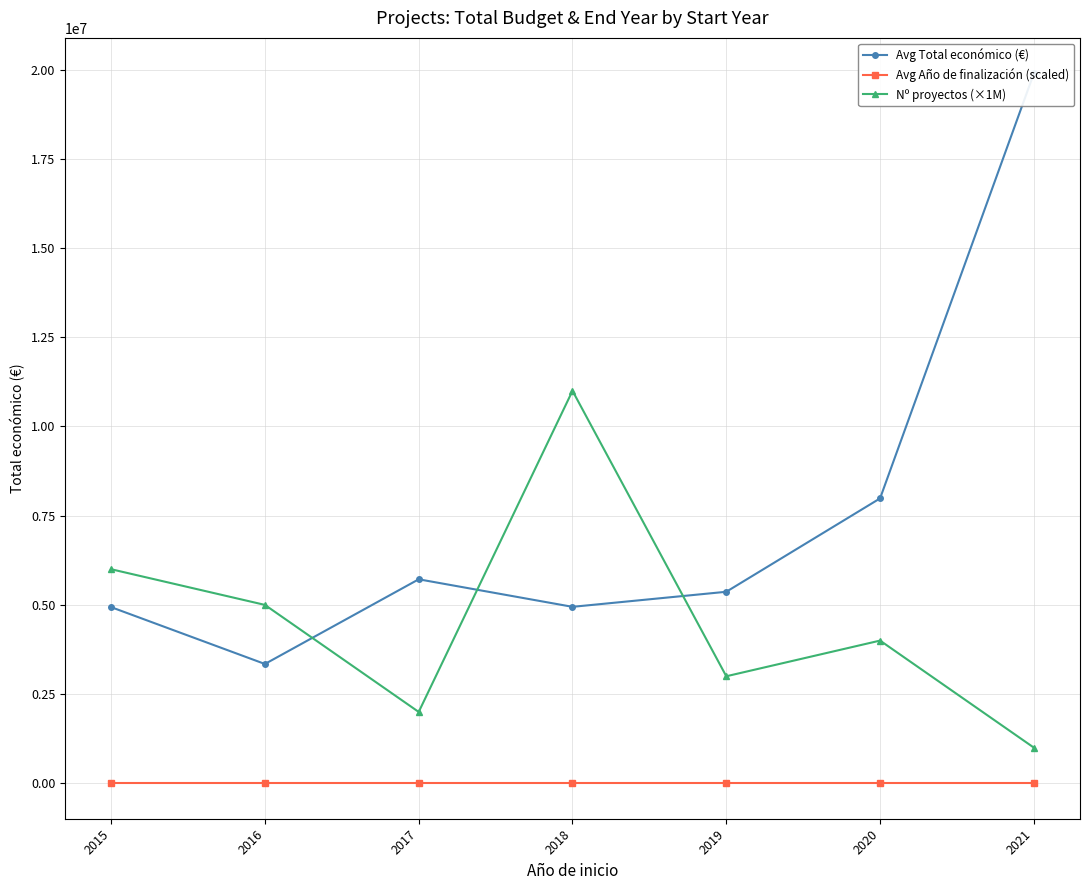

What is the spread (max minus min) of values at 2018?

10997978.2